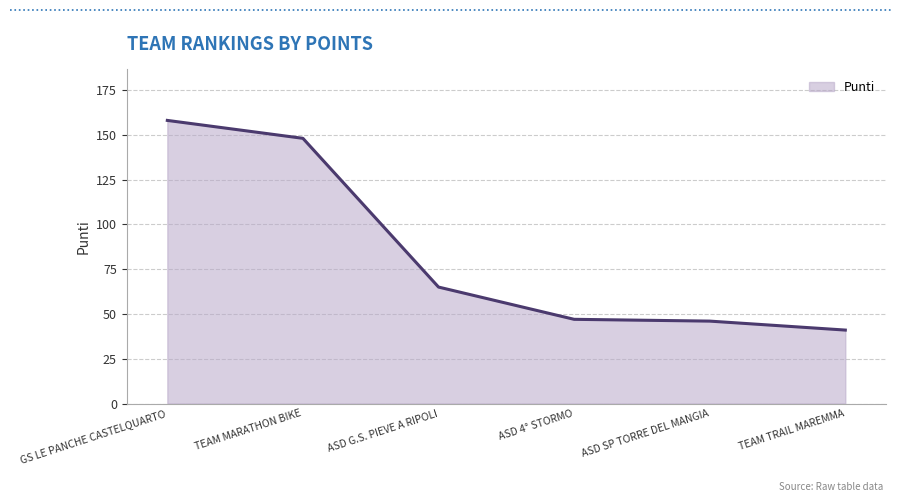

What is the sum of the values at TEAM TRAIL MAREMMA and TEAM MARATHON BIKE?

189